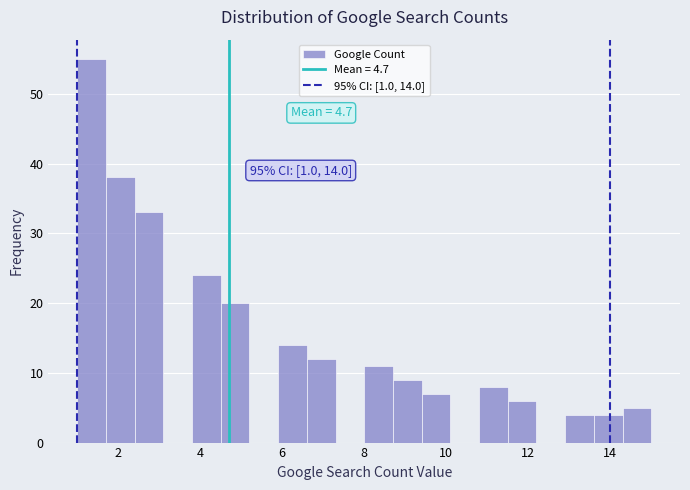

Read against the x-axis, roughly where is the centre of the tallest bar?

1.4